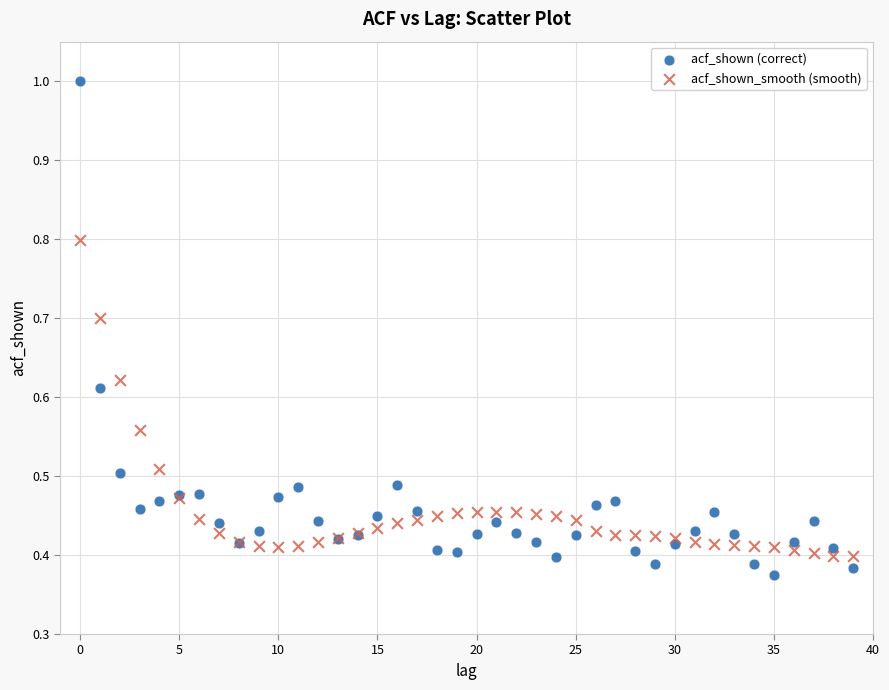

Which series has the largest Y range (max minus min)?

acf_shown (correct)